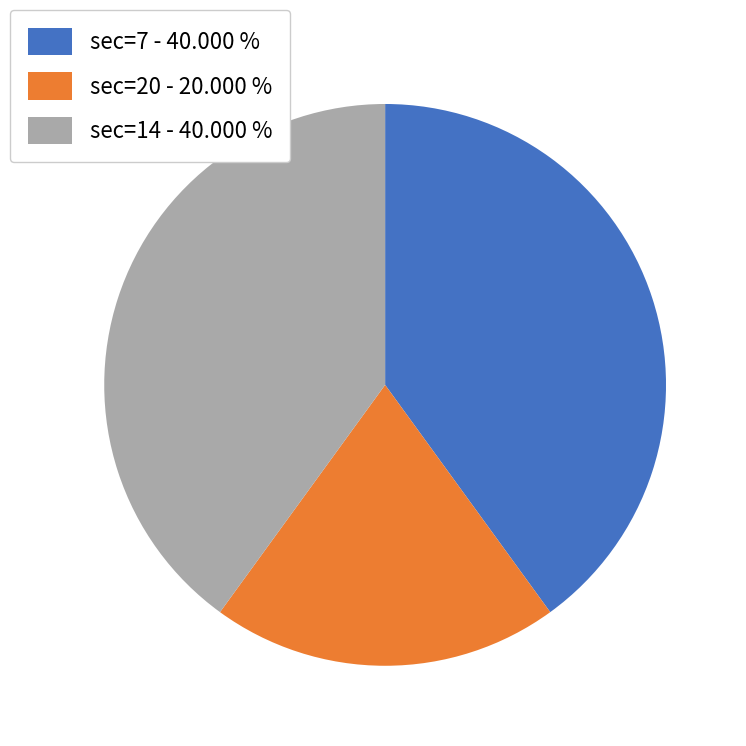

Is there any slice that represents more than half of the pie?

No